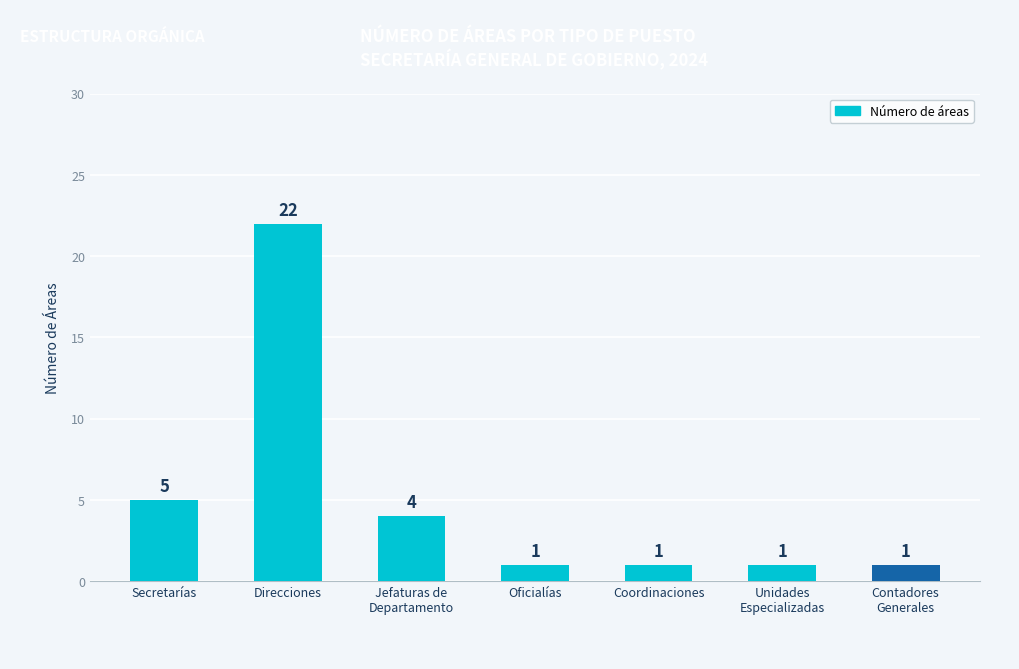

What is the value of the 2nd bar from the left?

22